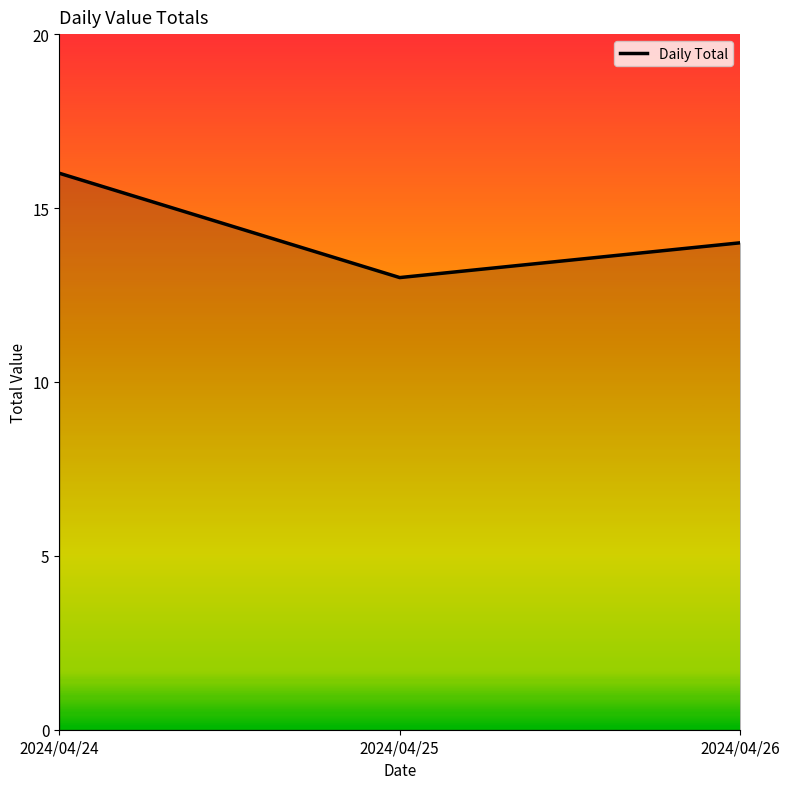

Reading right to left, what are all the values shown in this chart?

14	13	16